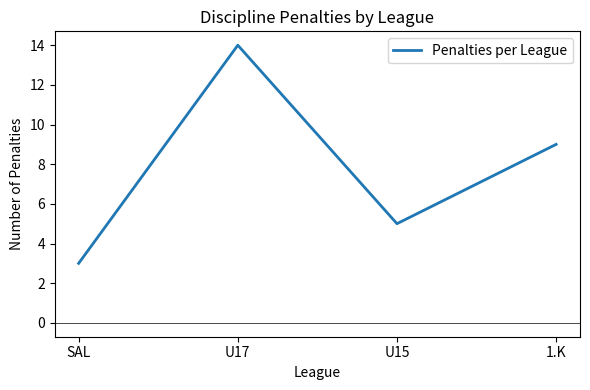

What is the sum of the values at U15 and U17?

19